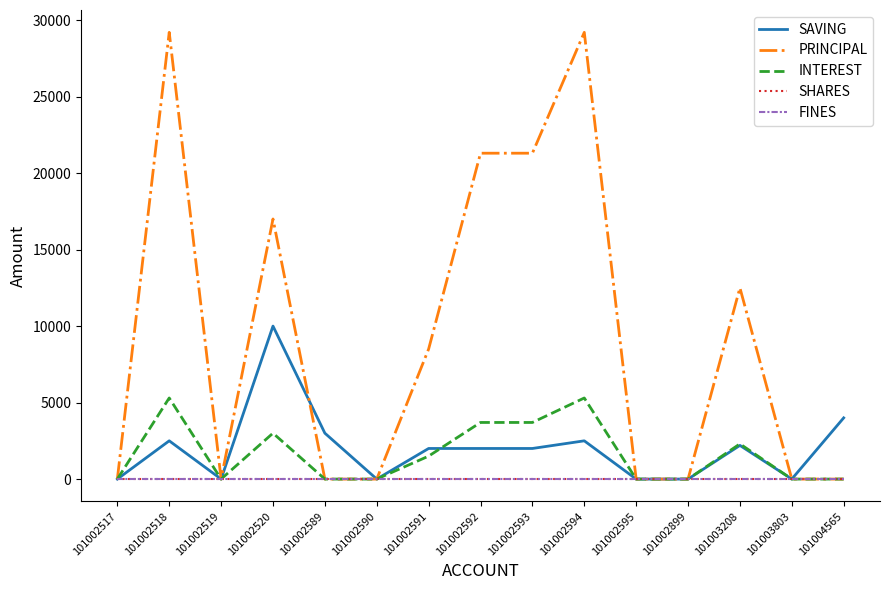

After their last crossing, which series has the higher values: SAVING or PRINCIPAL?

SAVING